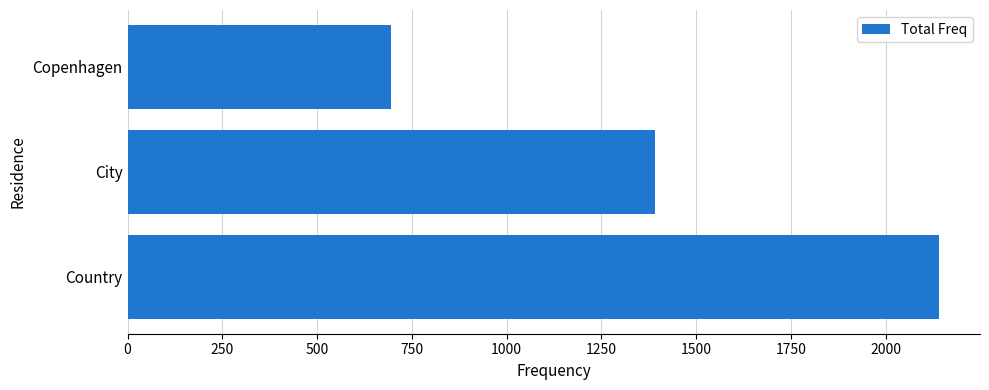

Reading bottom to top, list all the values displayed in this chart.

2142	1392	695